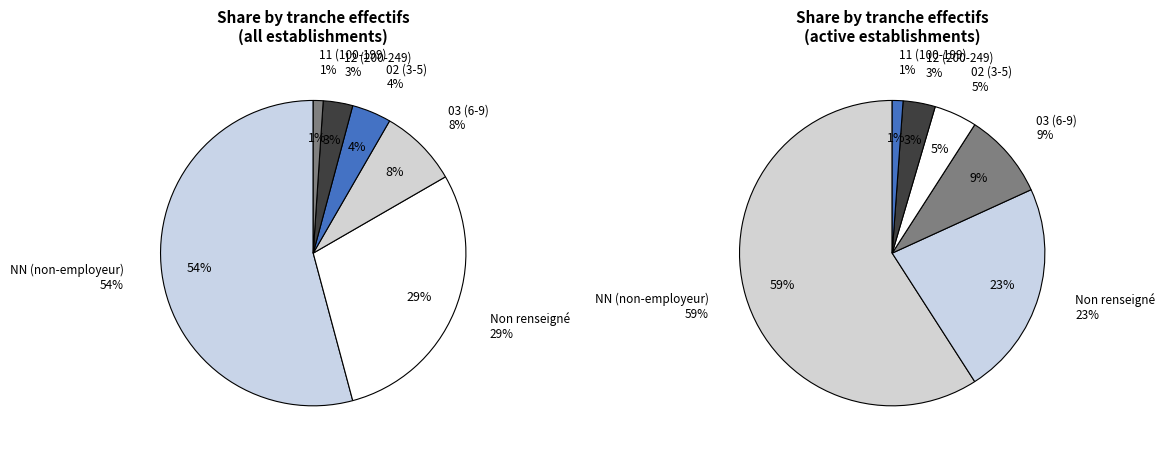

To the nearest percent, what is the average slice percentage?

17%